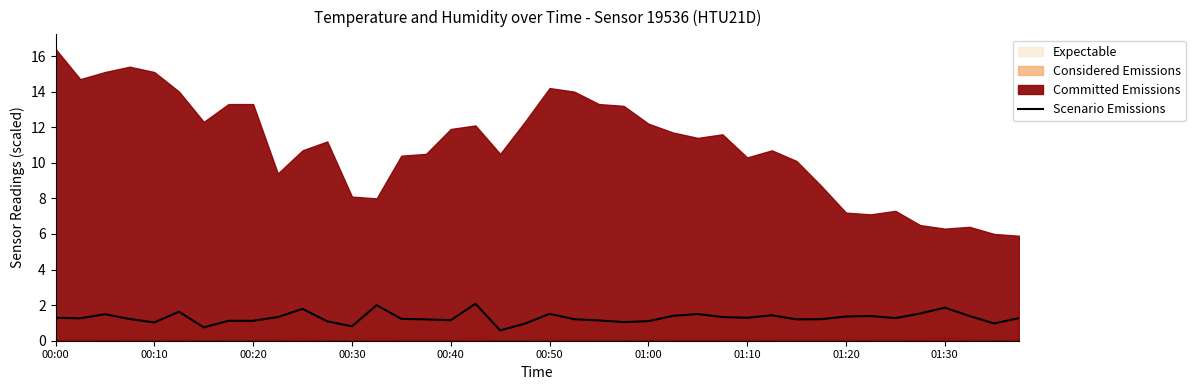

Reading left to right, extract all data points from this chart.

1.3	1.3	1.5	1.2	1.0	1.6	0.8	1.1	1.1	1.3	1.8	1.1	0.8	2.0	1.2	1.2	1.2	2.1	0.6	1.0	1.5	1.2	1.1	1.0	1.1	1.4	1.5	1.3	1.3	1.4	1.2	1.2	1.4	1.4	1.3	1.5	1.9	1.4	1.0	1.3